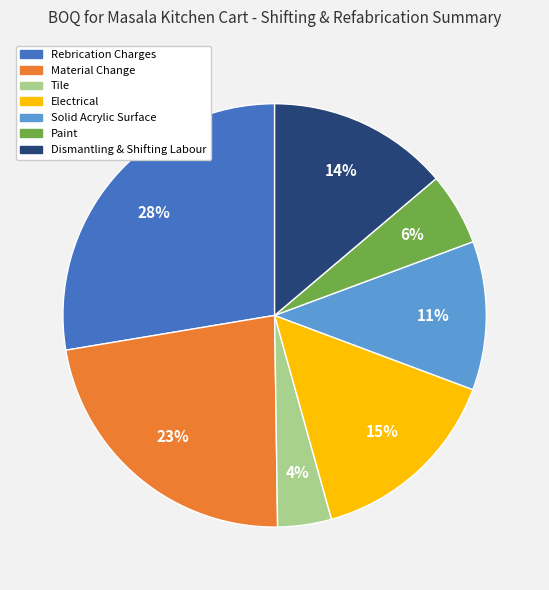

Does Tile represent more than half of the total?

No